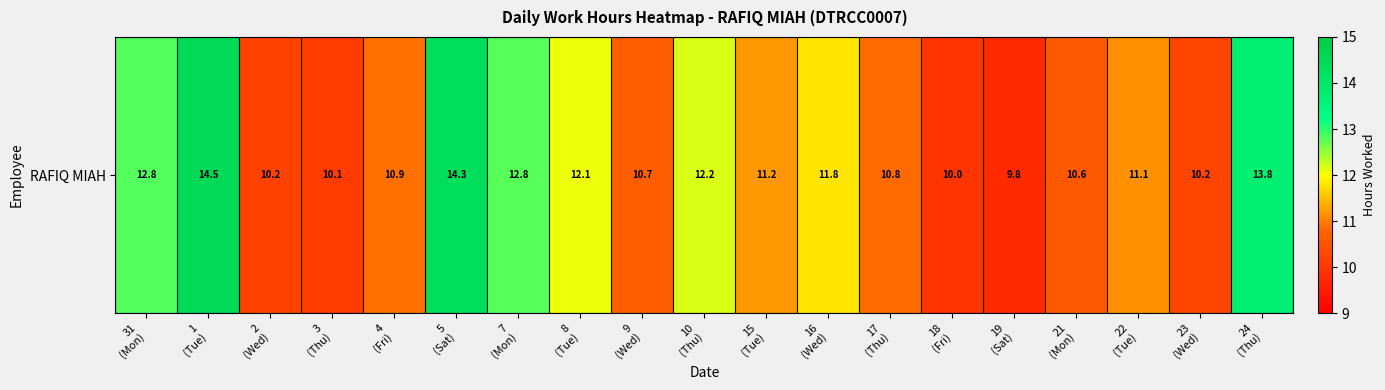

Approximately how many times larger is the value at 21
(Mon) compared to 31
(Mon)?

0.8